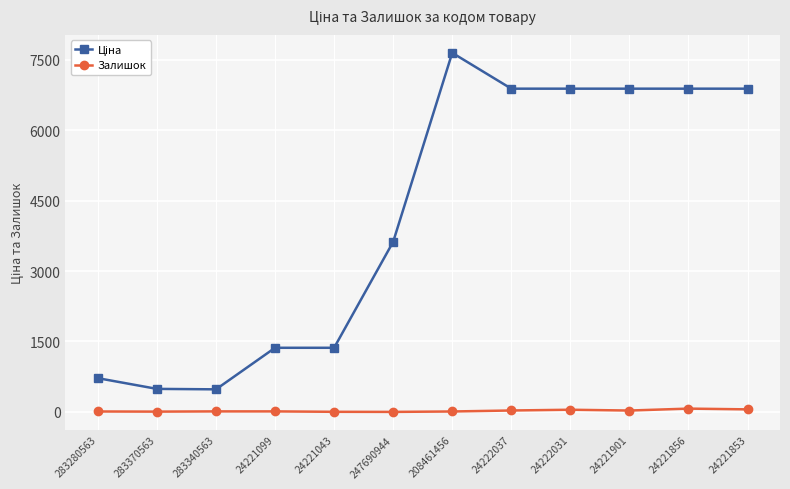

What is the average value of the Залишок series?

25.1